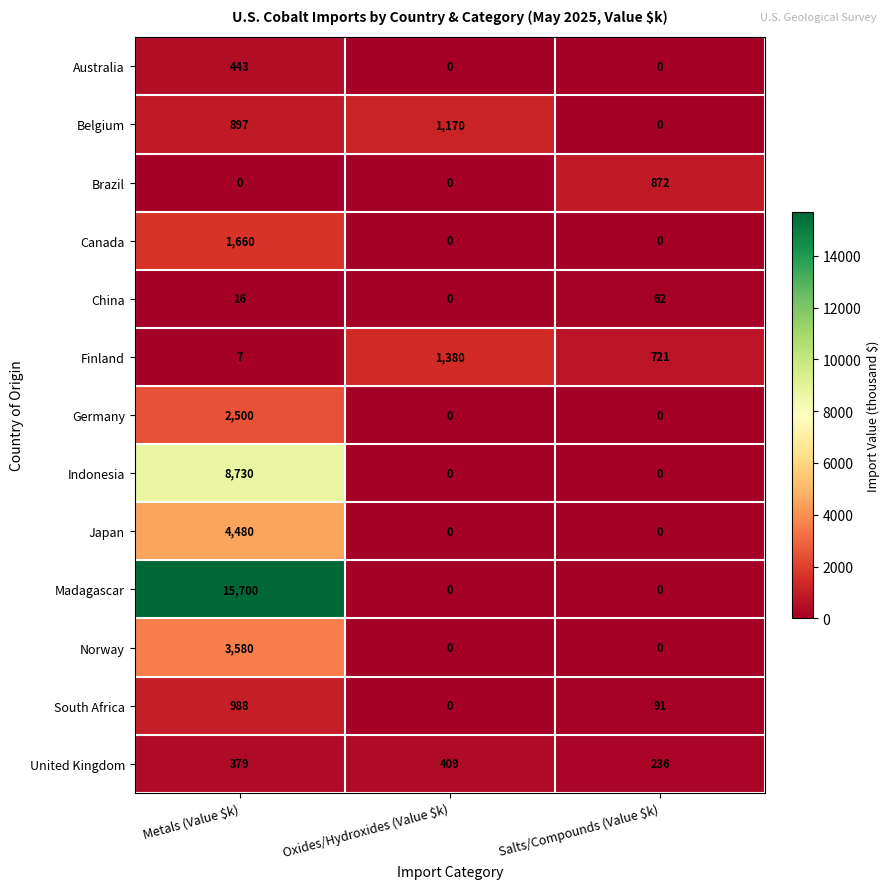

How many Germany values are between 0 and 2500?

3